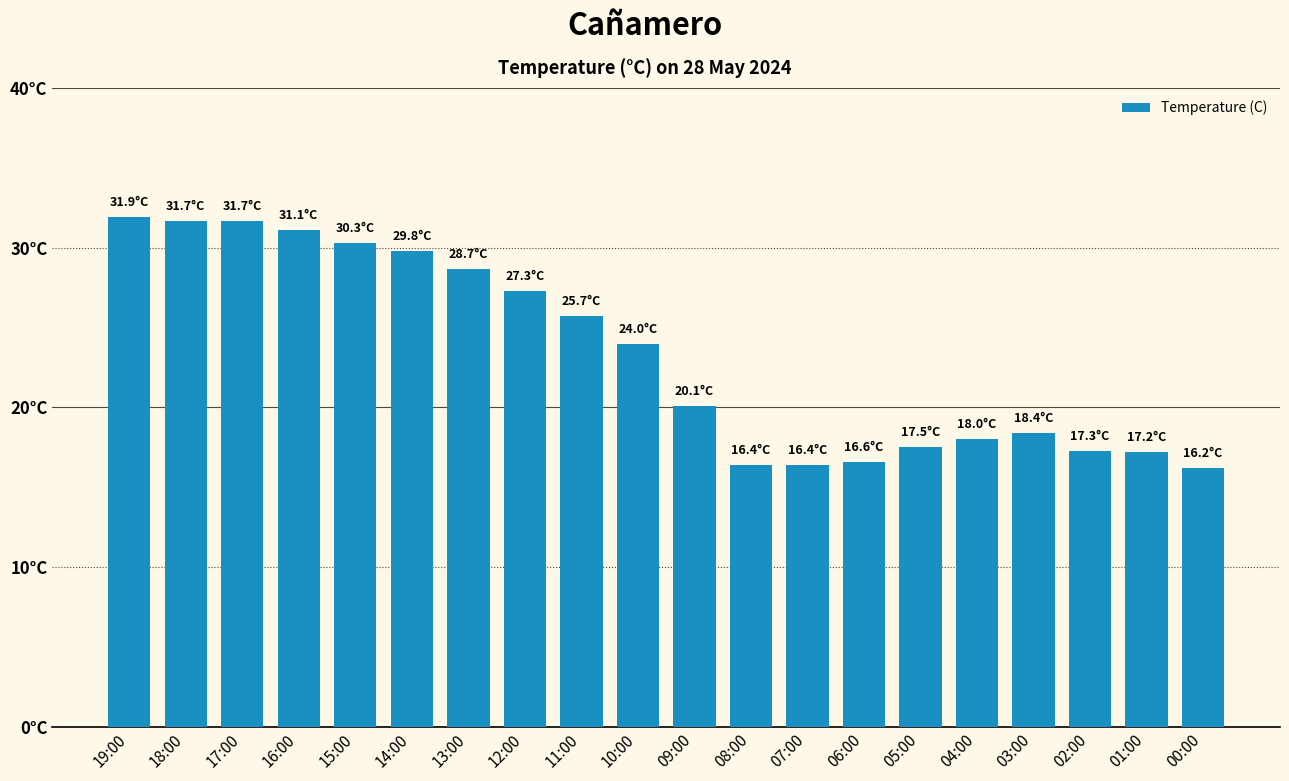

List the labels in order of value, smallest first.

00:00, 08:00, 07:00, 06:00, 01:00, 02:00, 05:00, 04:00, 03:00, 09:00, 10:00, 11:00, 12:00, 13:00, 14:00, 15:00, 16:00, 18:00, 17:00, 19:00